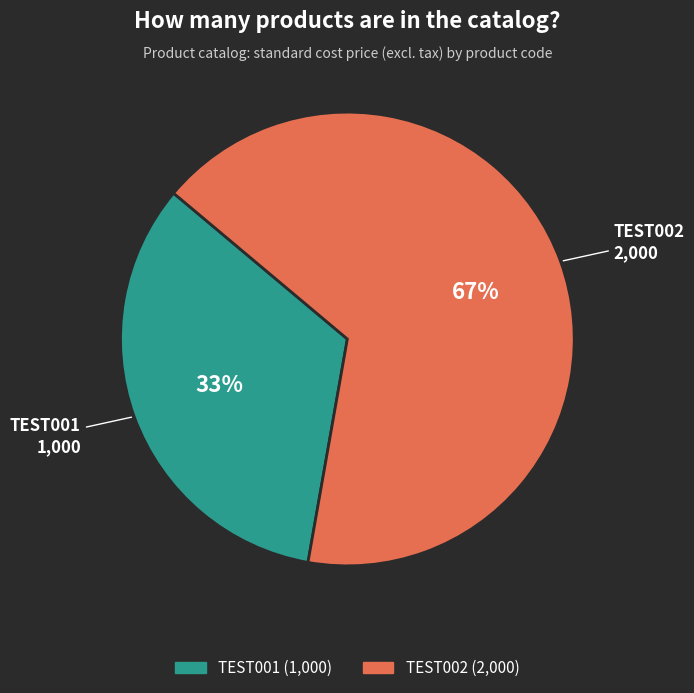

To the nearest percent, what is the average slice percentage?

50%